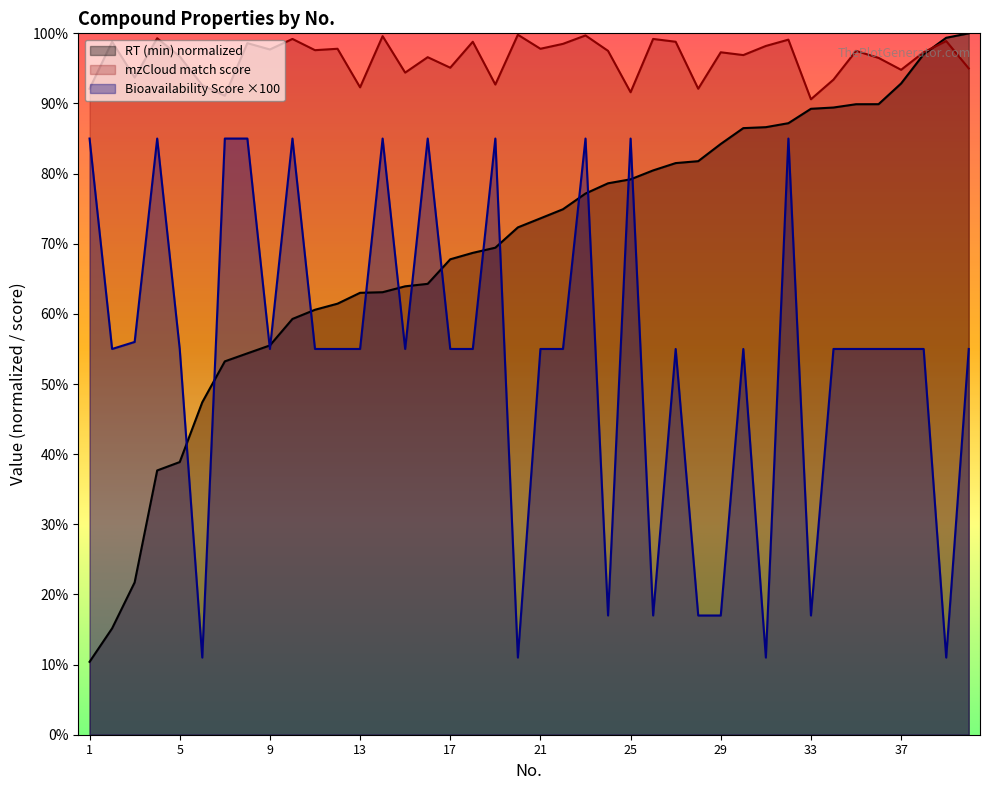

Reading left to right, what are all the values shown in this chart?

RT (min): 1=10.4	2=15.2	3=21.7	4=37.7	5=38.9	6=47.4	7=53.2	8=54.4	9=55.5	10=59.3	11=60.6	12=61.5	13=63.0	14=63.1	15=63.9	16=64.3	17=67.8	18=68.7	19=69.4	20=72.3	21=73.6	22=74.9	23=77.2	24=78.6	25=79.2	26=80.5	27=81.5	28=81.8	29=84.2	30=86.5	31=86.6	32=87.2	33=89.2	34=89.4	35=89.9	36=89.9	37=92.9	38=97.0	39=99.4	40=100.0
mzCloud match score: 1=92.1	2=98.8	3=93.7	4=99.3	5=96.7	6=92.6	7=91.1	8=98.6	9=97.7	10=99.2	11=97.6	12=97.8	13=92.3	14=99.6	15=94.4	16=96.6	17=95.1	18=98.8	19=92.7	20=99.8	21=97.8	22=98.5	23=99.7	24=97.5	25=91.6	26=99.2	27=98.8	28=92.1	29=97.3	30=96.9	31=98.2	32=99.1	33=90.6	34=93.4	35=97.5	36=96.5	37=94.8	38=97.3	39=98.9	40=95.0
Bioavailability Score: 1=85.0	2=55.0	3=56.0	4=85.0	5=55.0	6=11.0	7=85.0	8=85.0	9=55.0	10=85.0	11=55.0	12=55.0	13=55.0	14=85.0	15=55.0	16=85.0	17=55.0	18=55.0	19=85.0	20=11.0	21=55.0	22=55.0	23=85.0	24=17.0	25=85.0	26=17.0	27=55.0	28=17.0	29=17.0	30=55.0	31=11.0	32=85.0	33=17.0	34=55.0	35=55.0	36=55.0	37=55.0	38=55.0	39=11.0	40=55.0